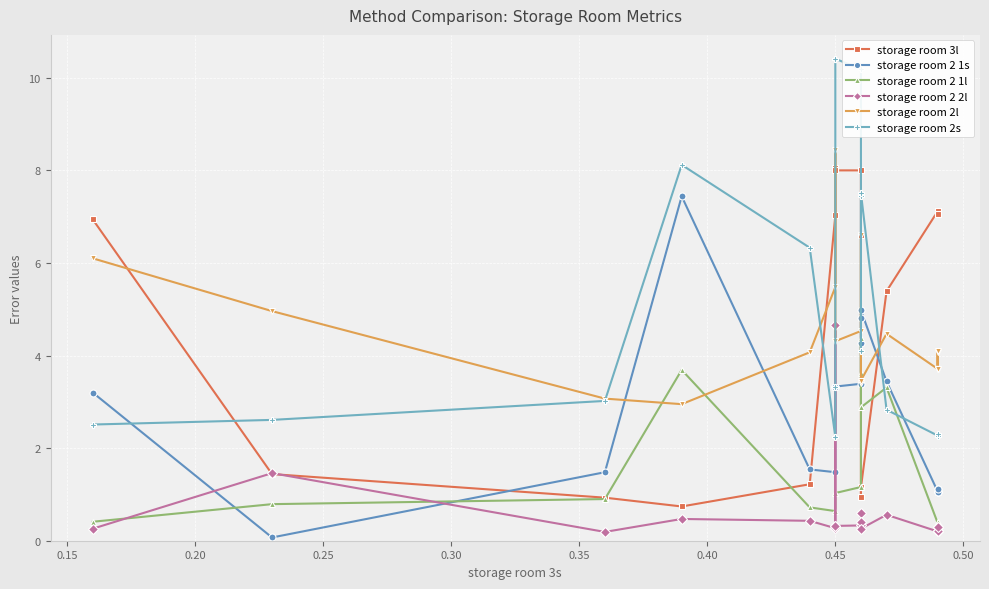

How many interior local peaks does the storage room 2l series have?

4